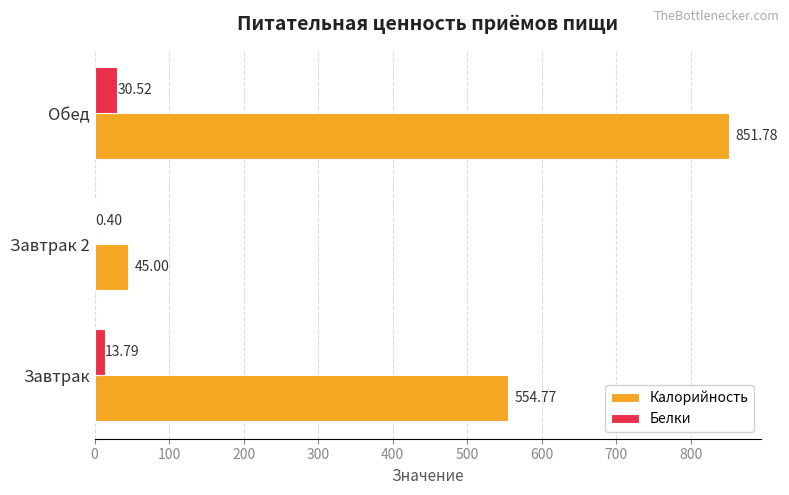

Which label corresponds to the largest value in the chart?

Обед